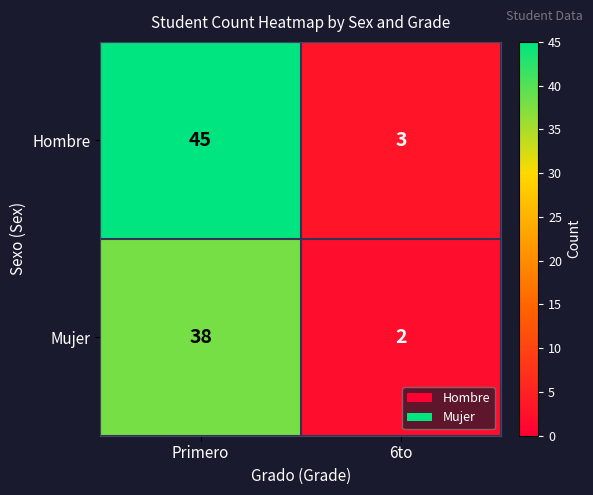

What is the difference between the Mujer values at 6to and Primero?

36